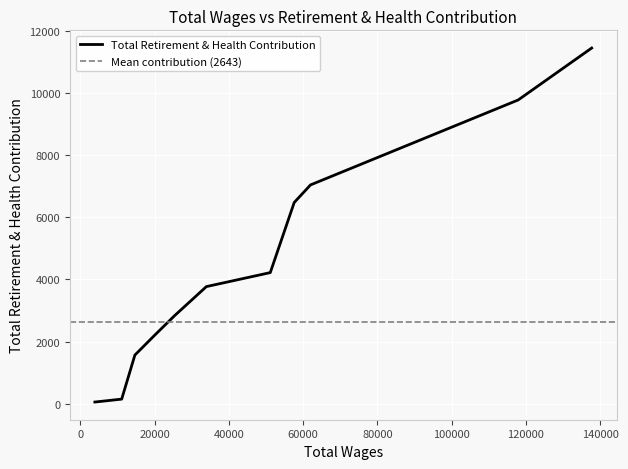

What is the difference between the maximum and minimum values?

11403